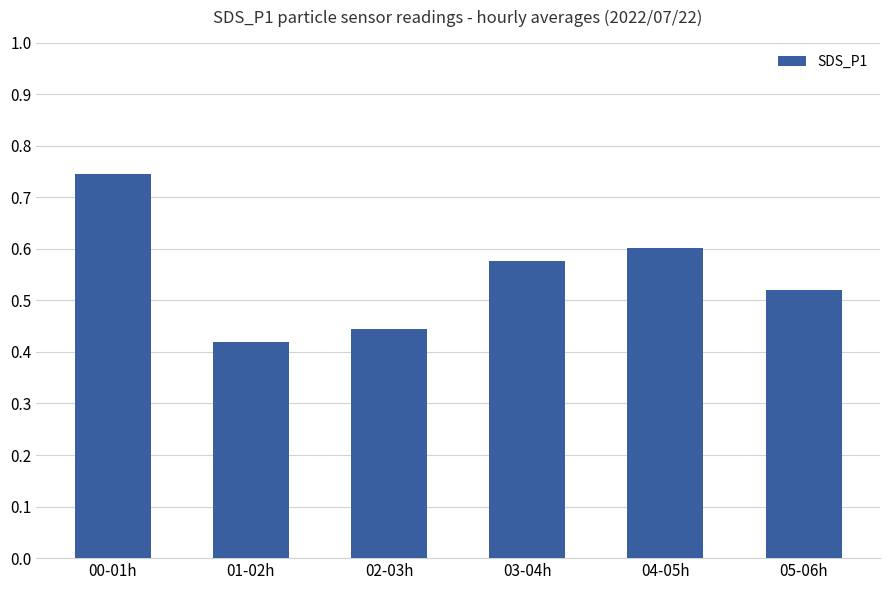

What is the sum of the values at 05-06h and 02-03h?

1.0